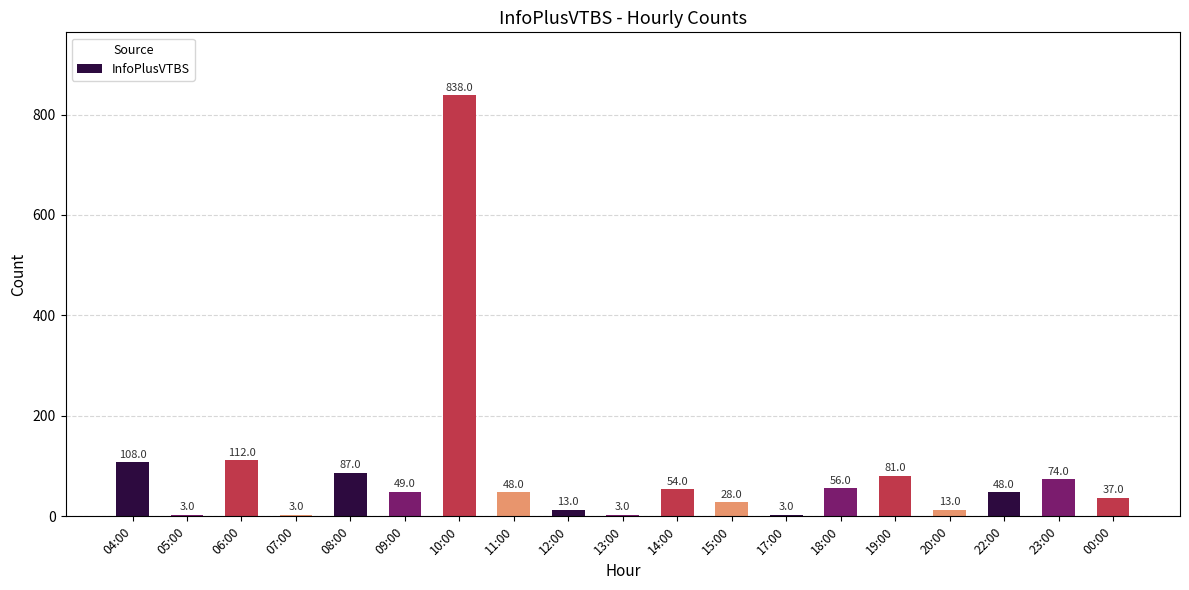

Where is the data nearest to the value 420?

06:00